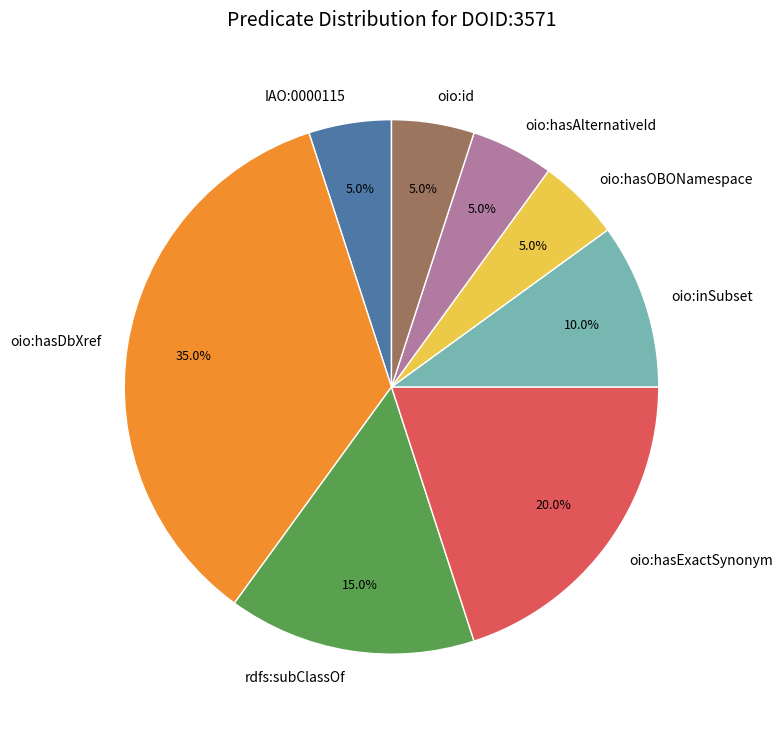

What percentage is the IAO:0000115 slice, to the nearest percent?

5%